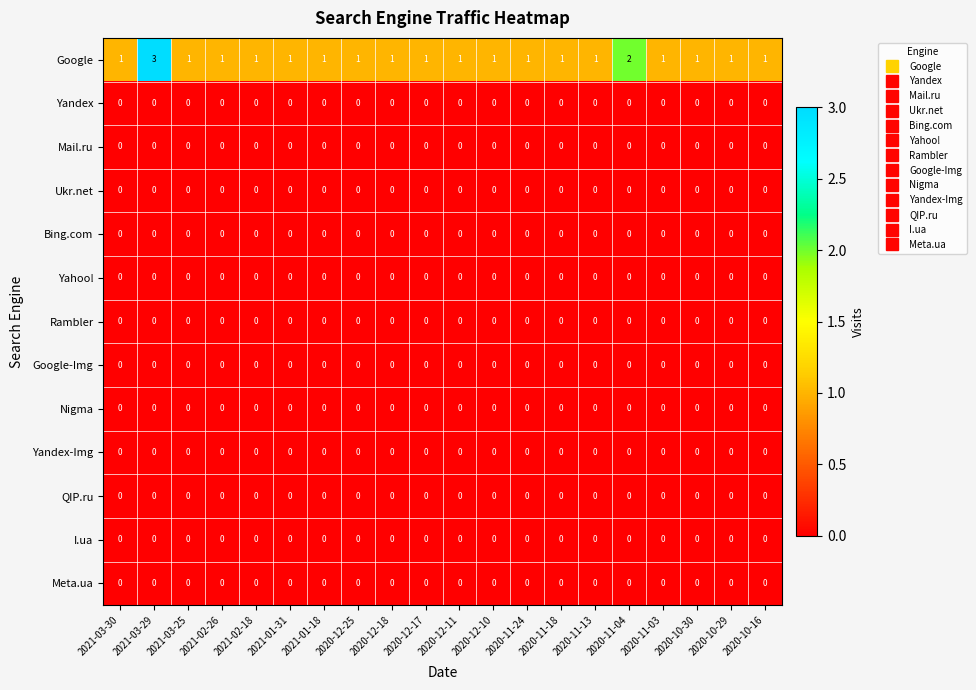

At which category is the sum across all series the highest?

2021-03-29